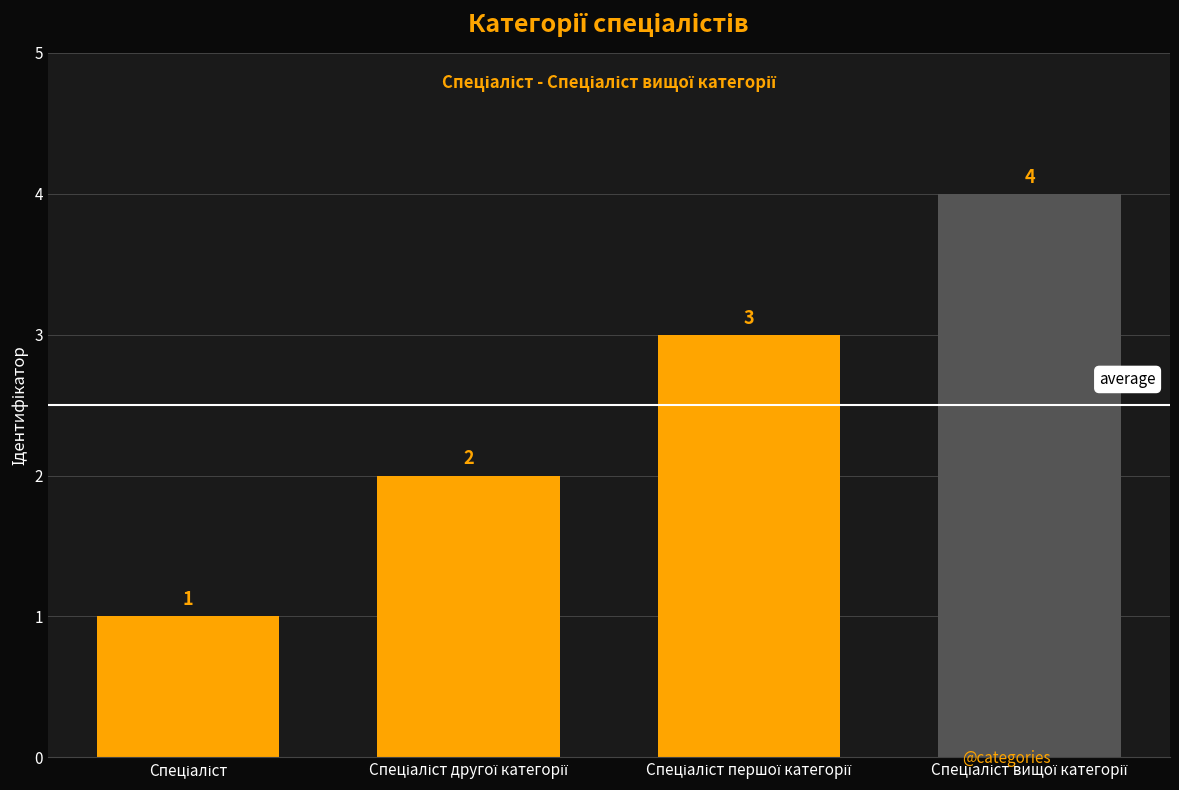

How many values are between 2 and 4?

3